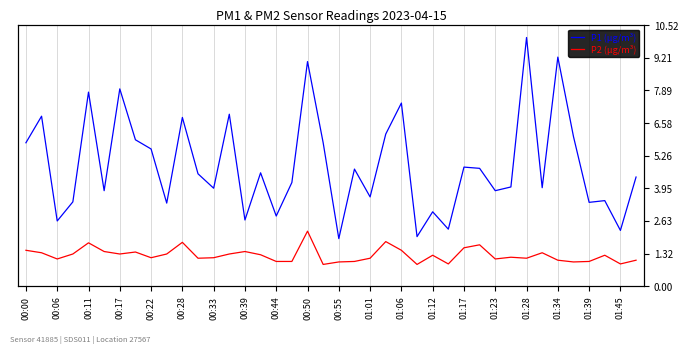

How many data points in P1 (µg/m³) are less than 4?

17